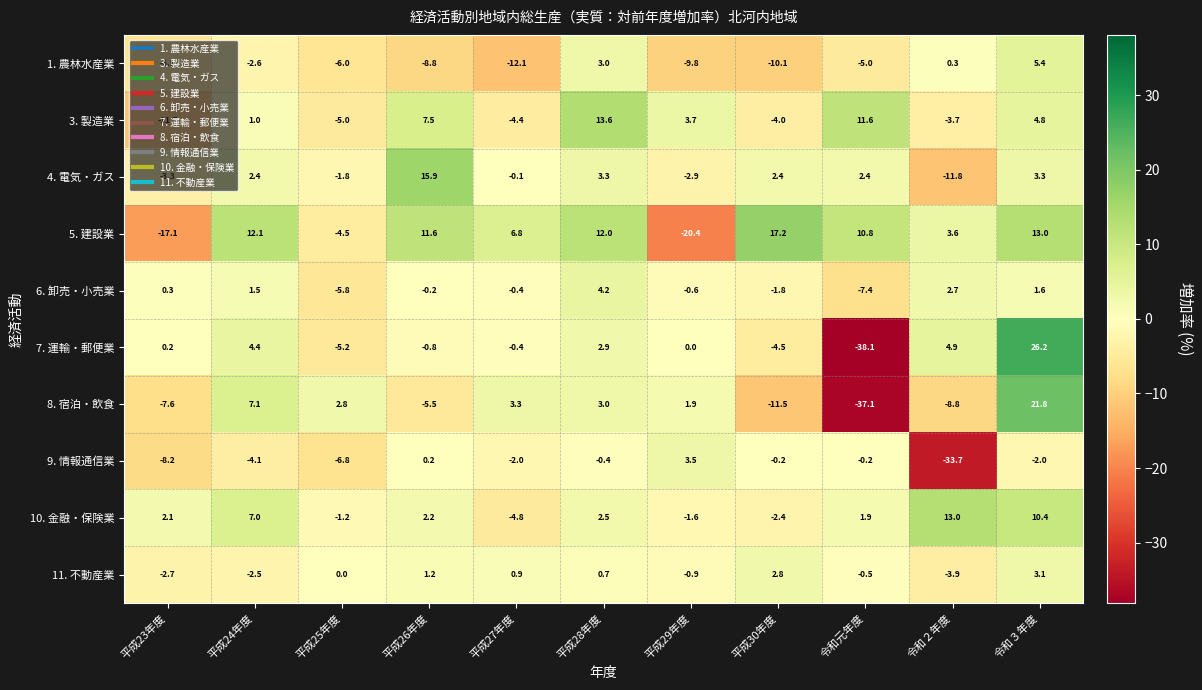

What is the difference between the maximum and minimum values in the 1. 農林水産業 series?

17.5